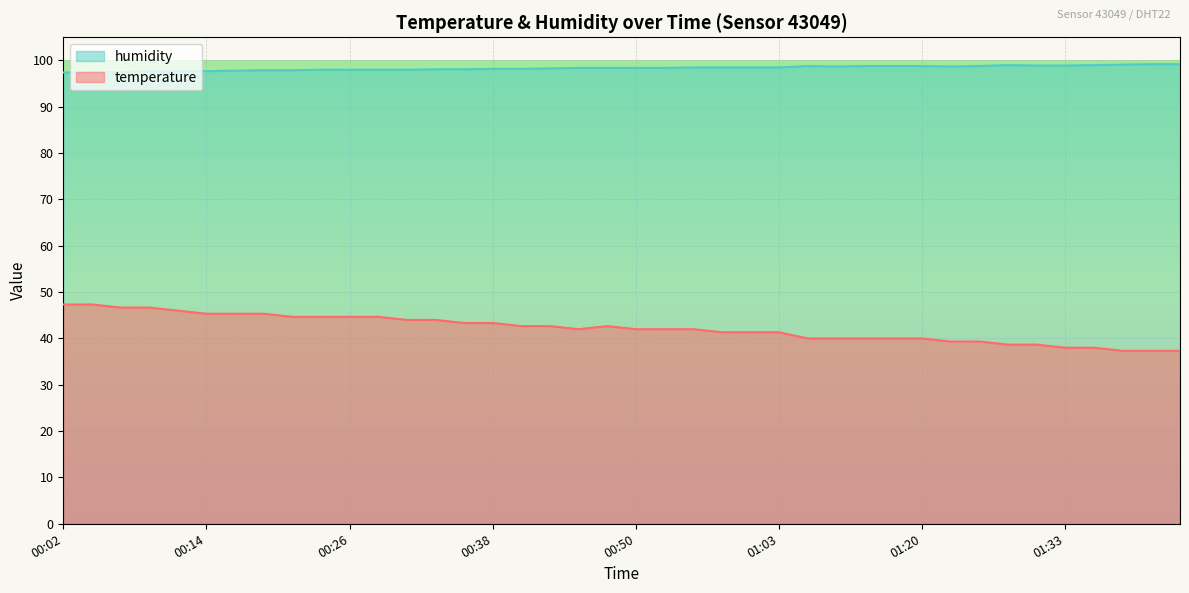

At 00:09, list the series in order from smallest to largest.

temperature, humidity